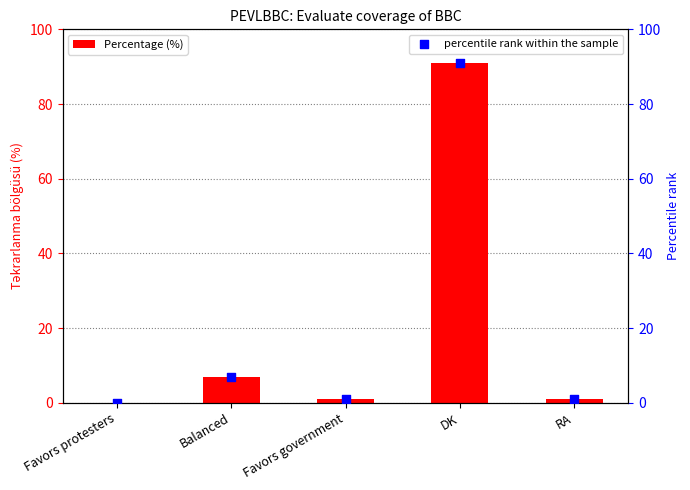

At which category is the sum across all series the highest?

DK